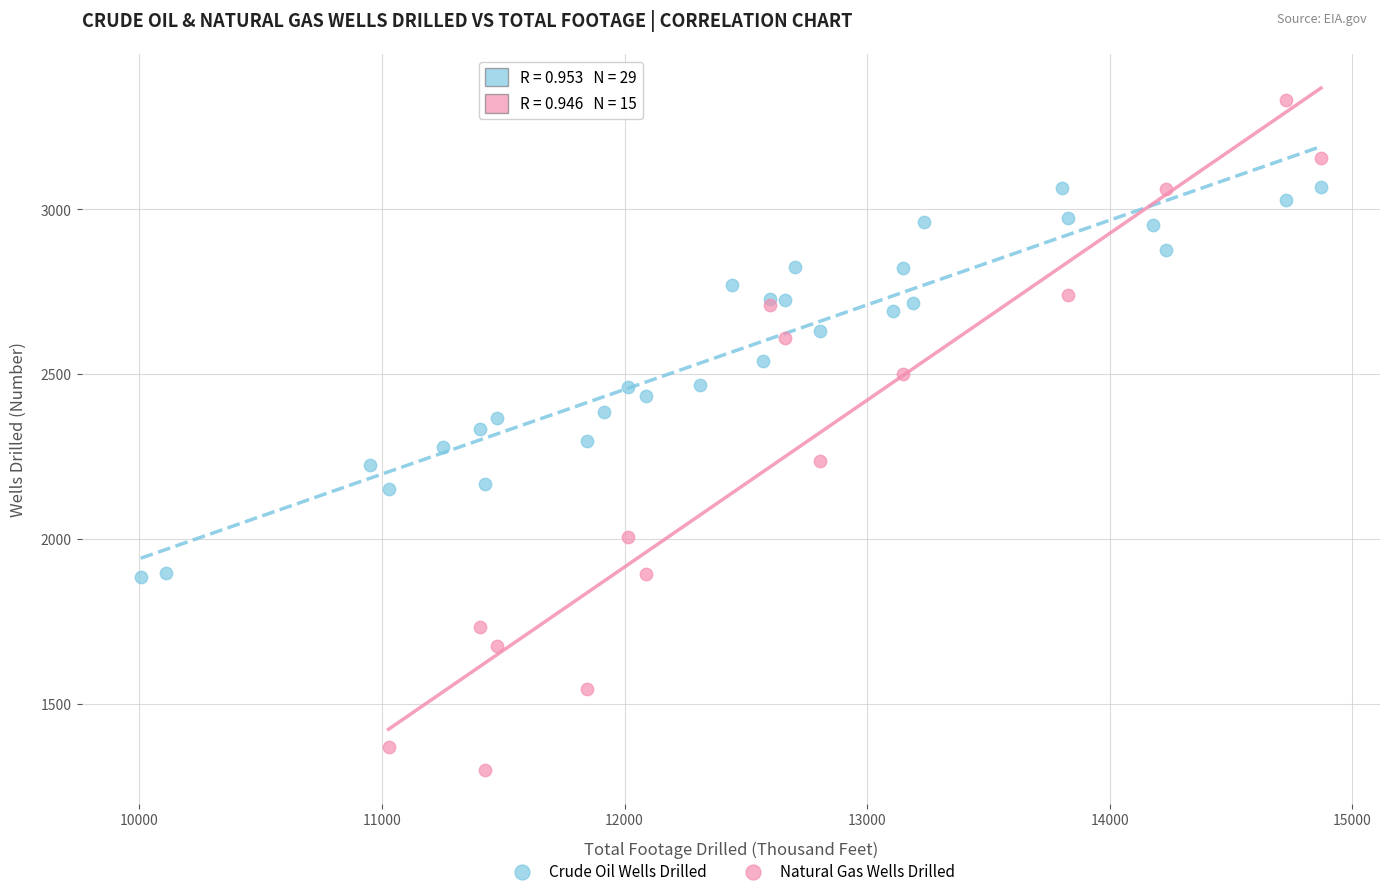

Which series contains the highest Y value?

Natural Gas Wells Drilled